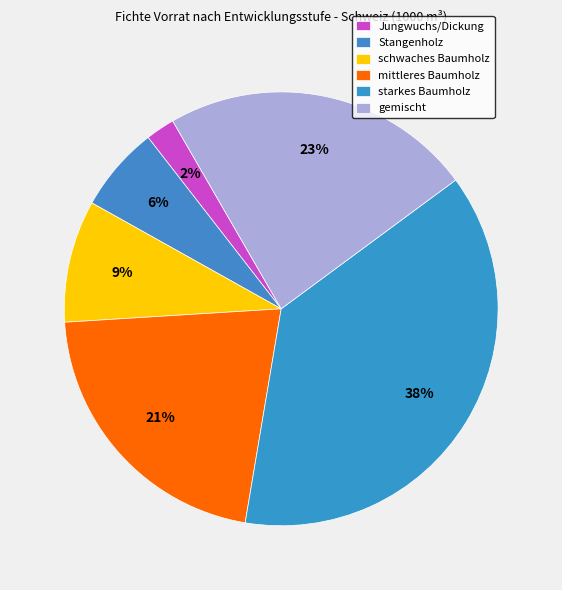

Count the number of slices in the pie.

6